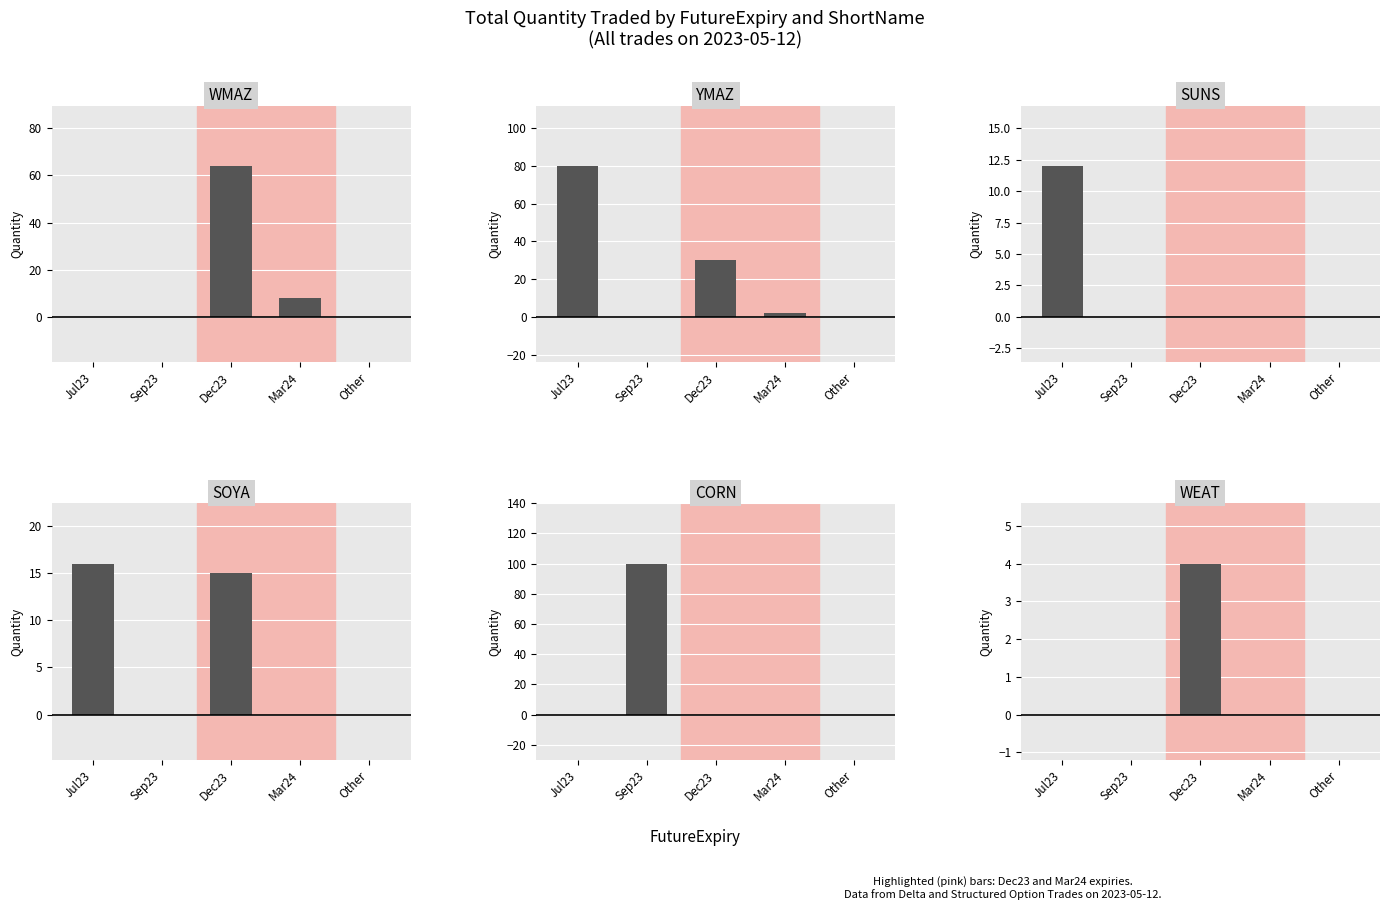

Between Mar24 and Dec23, which is larger?

Dec23